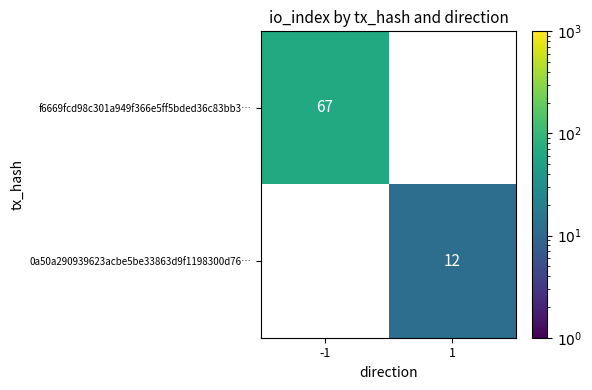

What is the smallest value displayed?

12.0